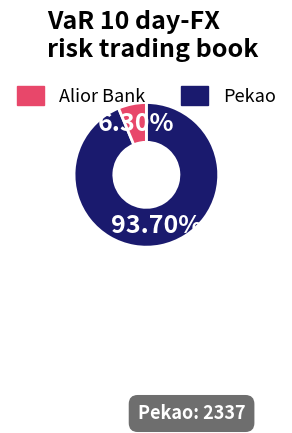

Is there a majority slice in this chart?

Yes